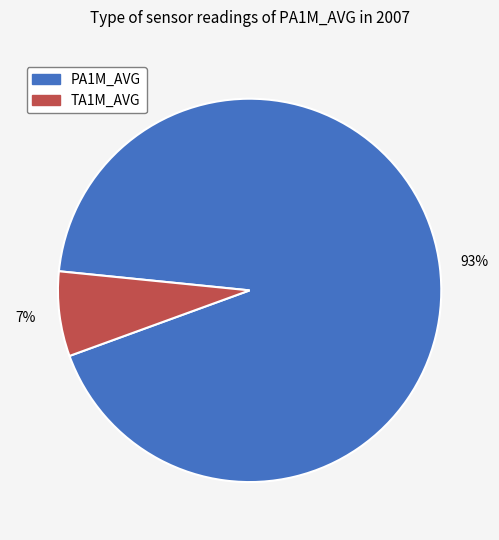

What is the largest slice in the pie chart?

PA1M_AVG